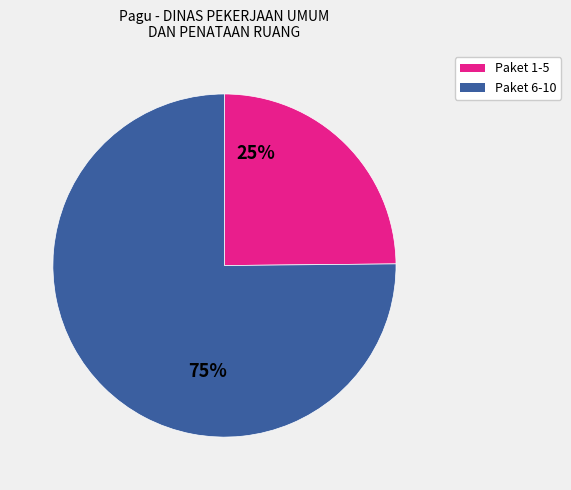

To the nearest percent, what is the average slice percentage?

50%